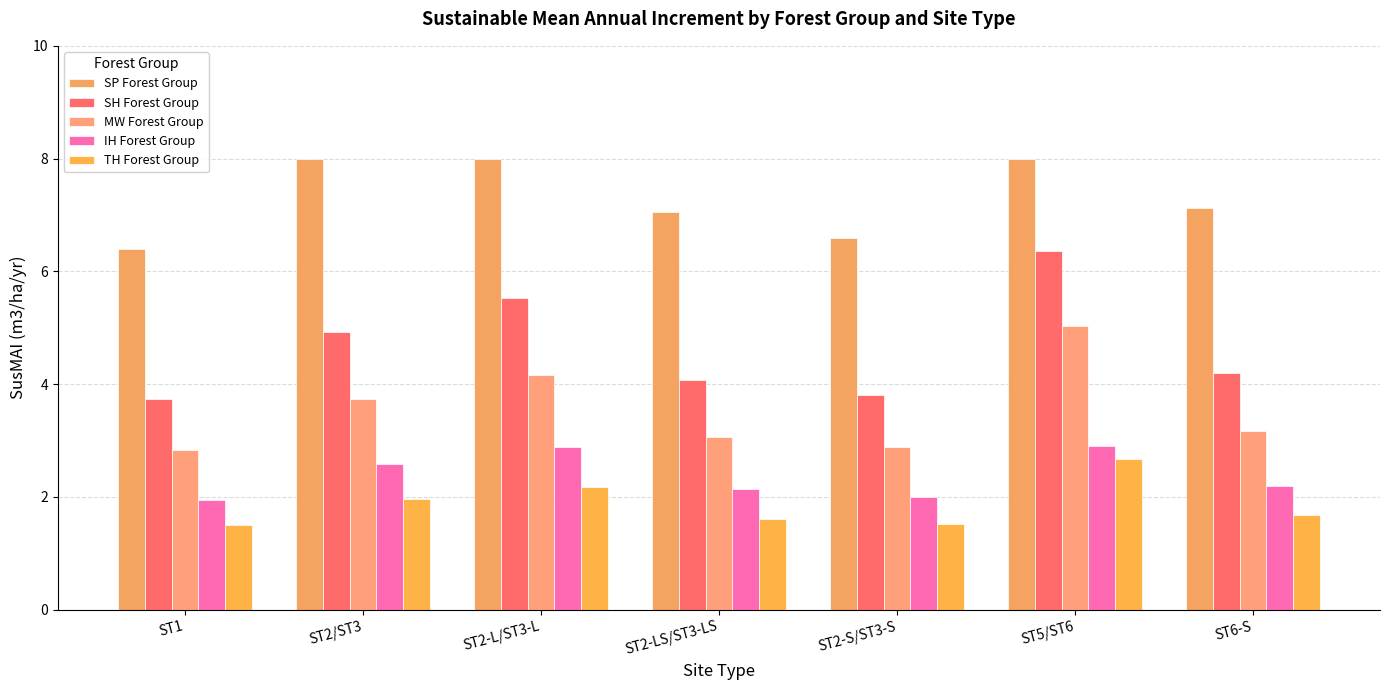

What are all the series names shown in the legend?

SP Forest Group, SH Forest Group, MW Forest Group, IH Forest Group, TH Forest Group